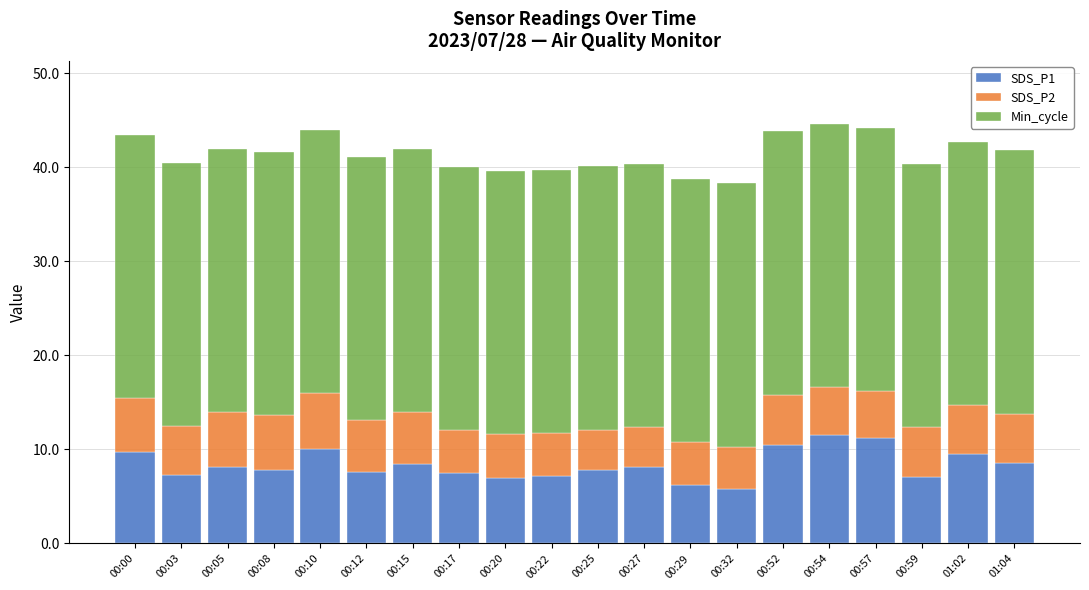

What is the maximum value for SDS_P1?

11.6